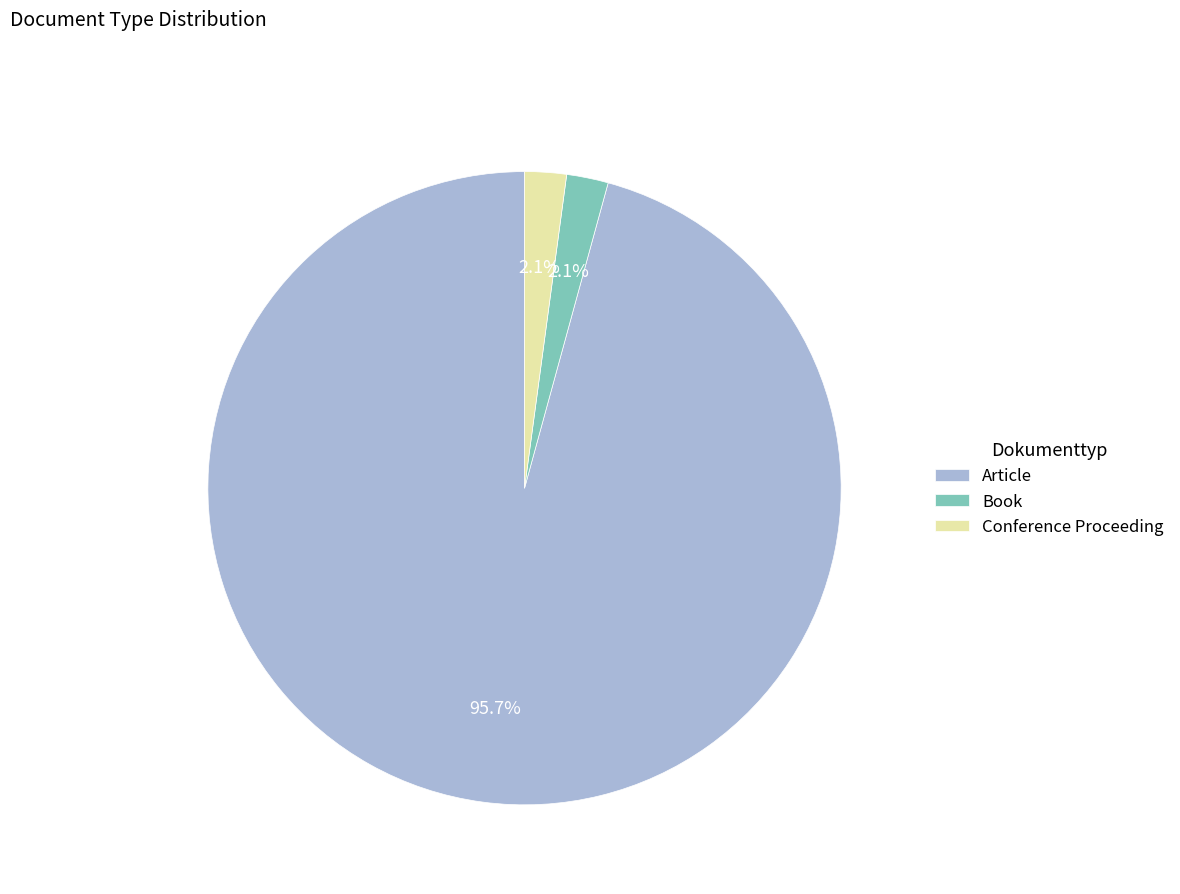

To the nearest percent, what percentage of the pie is Book?

2%